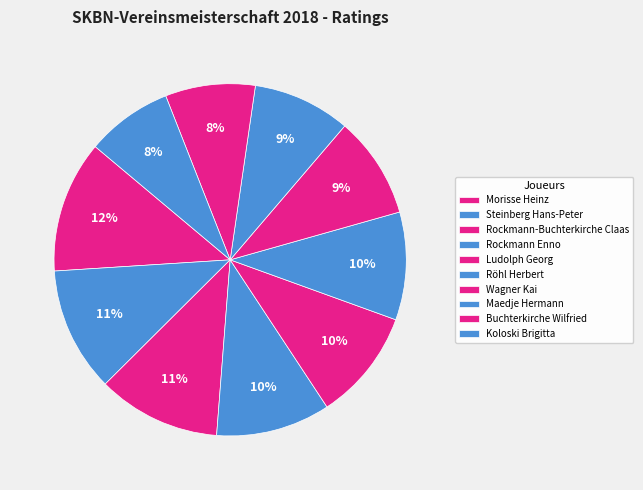

What percentage is the Maedje Hermann slice, to the nearest percent?

9%